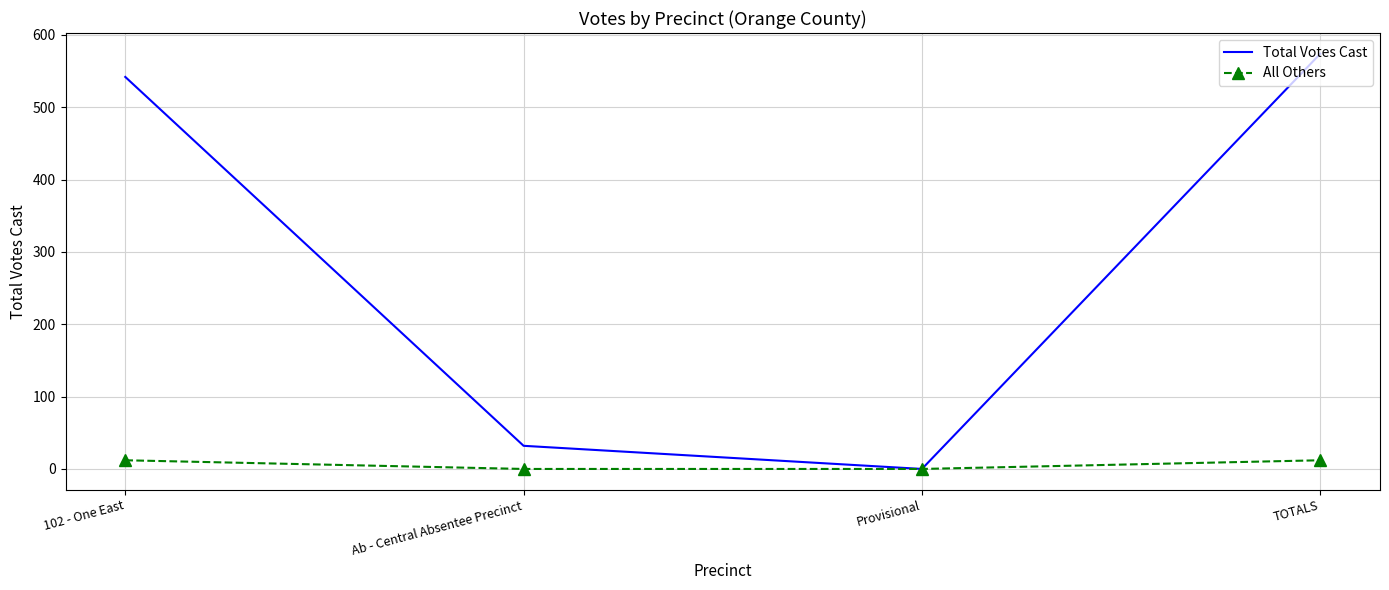

Reading left to right, transcribe all the data shown in this chart.

Total Votes Cast: 542	32	0	574
All Others: 12	0	0	12